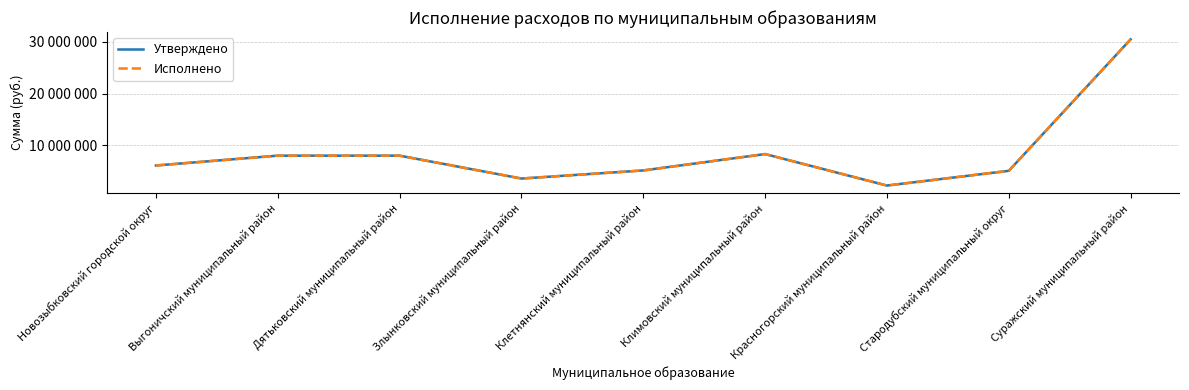

Does the chart display data point markers on the line(s)?

No